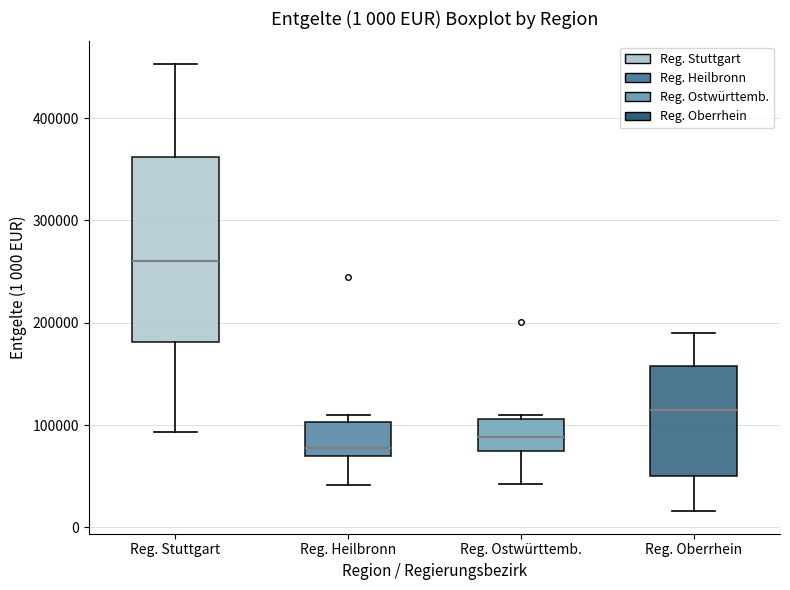

Comparing the boxes themselves (not the whiskers), which one is the tallest?

Reg. Stuttgart